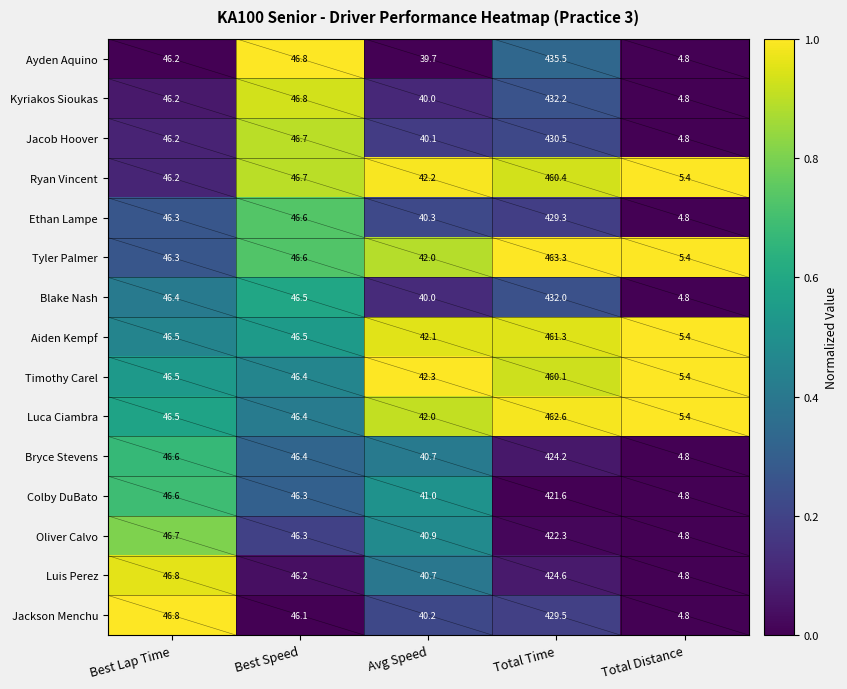

Rank the categories by Blake Nash value from highest to lowest.

Total Time, Best Speed, Best Lap Time, Avg Speed, Total Distance